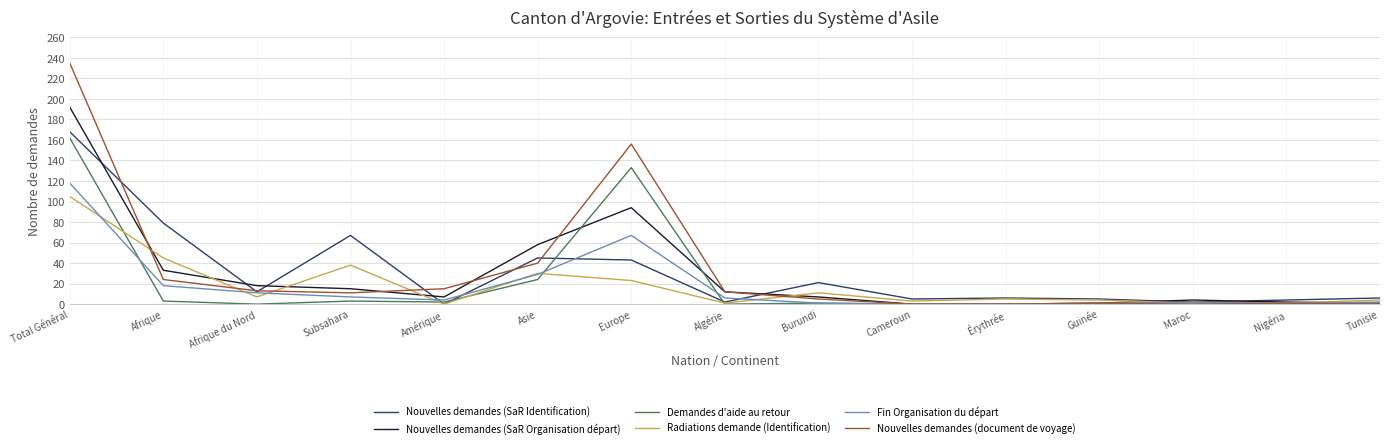

What is the total value across all series at Nigéria?

10